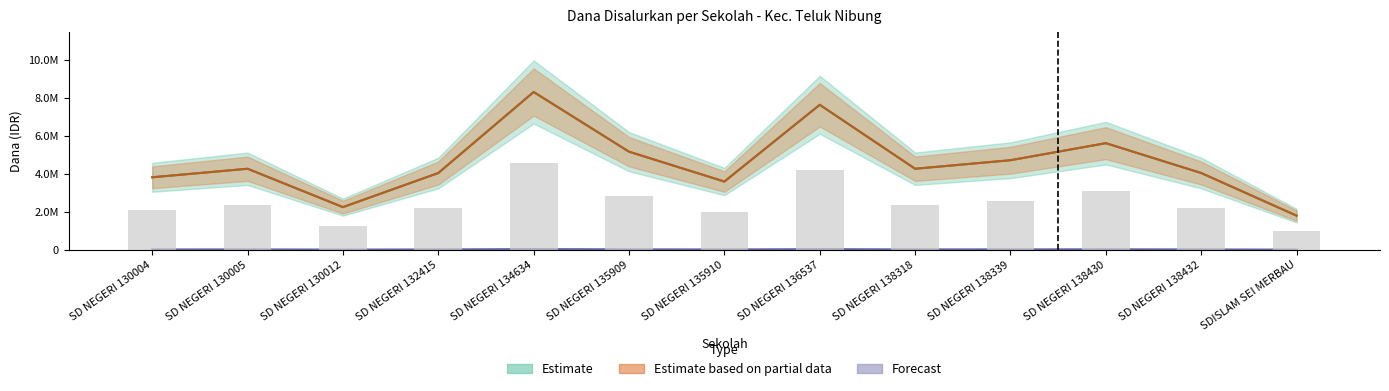

What is the label of the 1st bar from the right?

SDISLAM SEI MERBAU